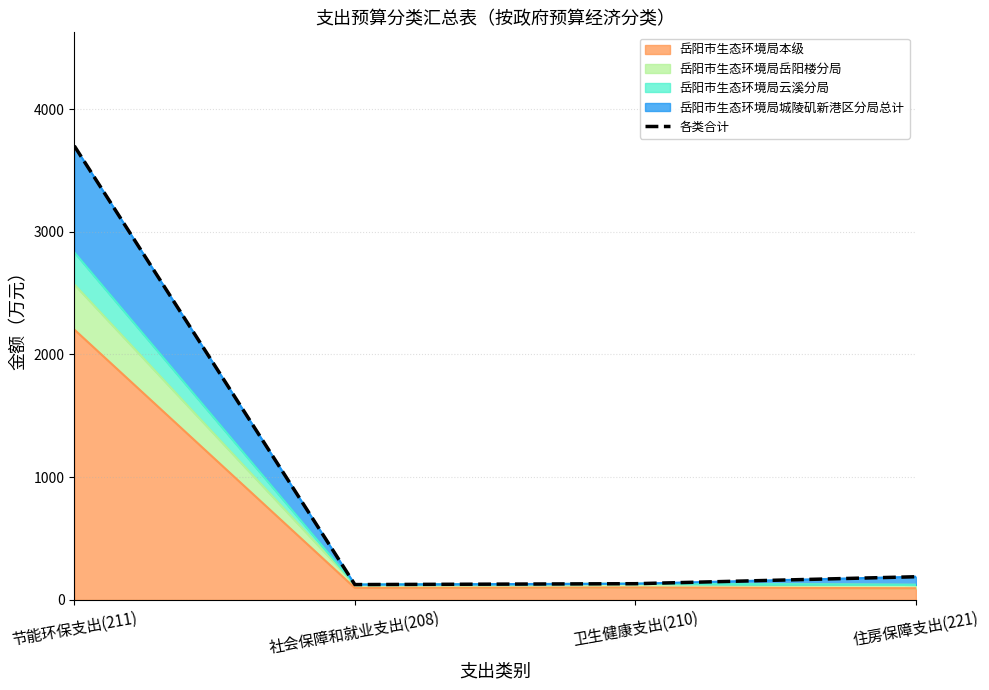

Where is the first local minimum?

社会保障和就业支出(208)